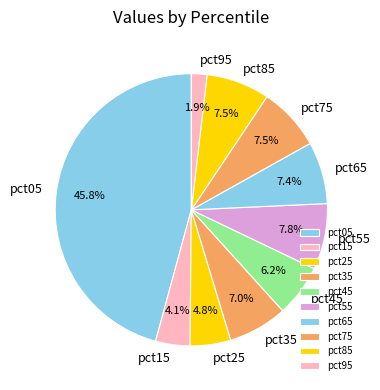

What portion of the pie excludes pct55?

92.2%